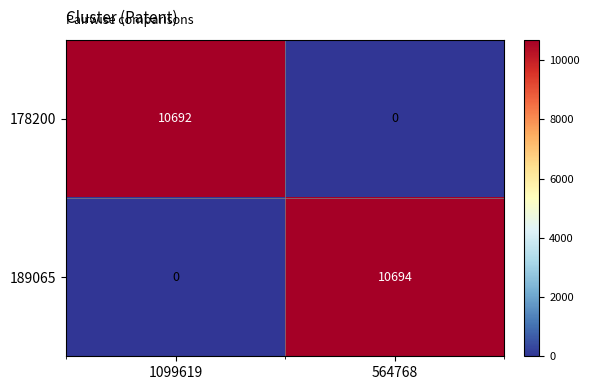

True or false: 178200 has a value of 0 at 564768.

True